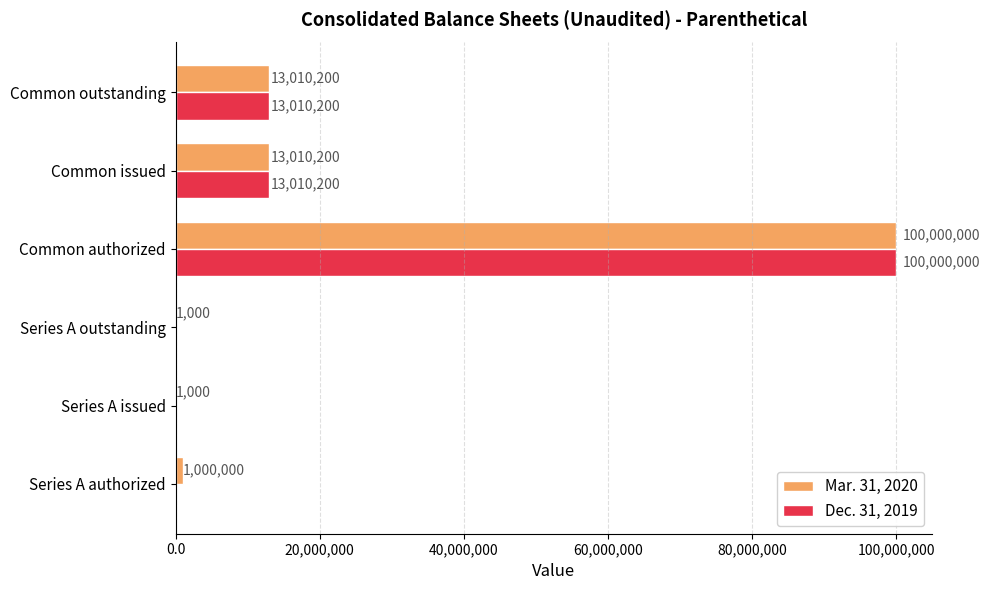

What is the sum of all Dec. 31, 2019 values?

126020400